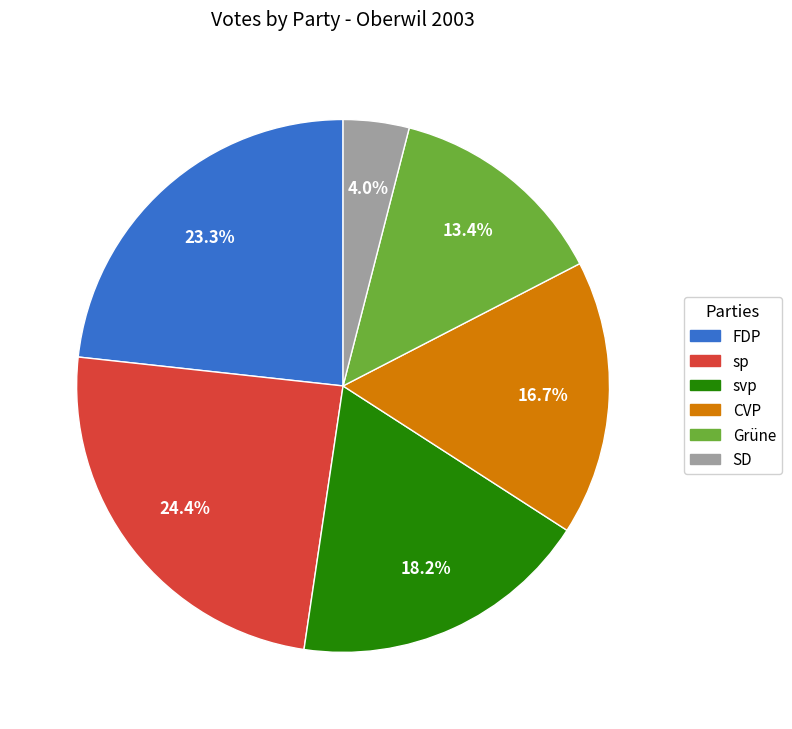

Does FDP account for over 50% of the chart?

No